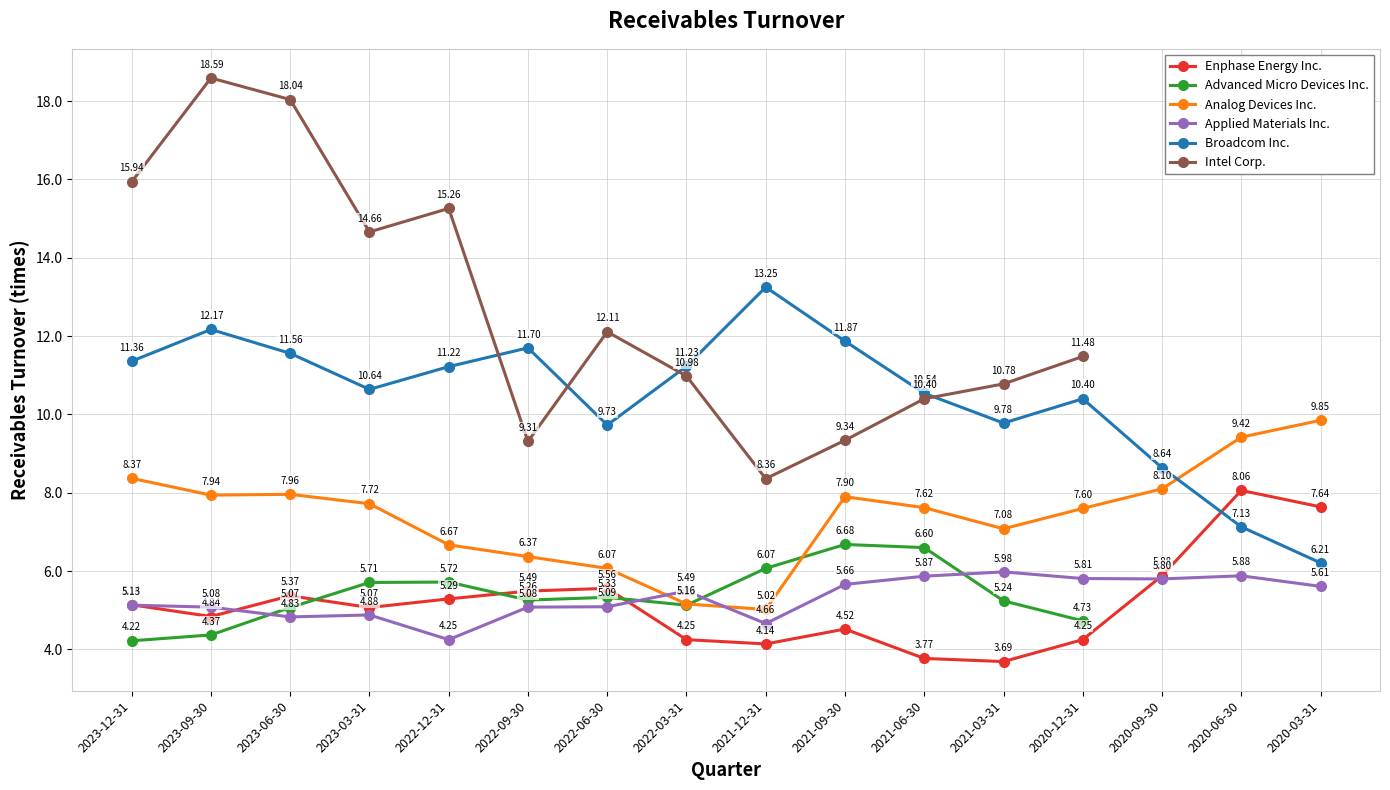

Is the value of Broadcom Inc. at 2021-12-31 greater than the value of Analog Devices Inc. at 2020-06-30?

Yes